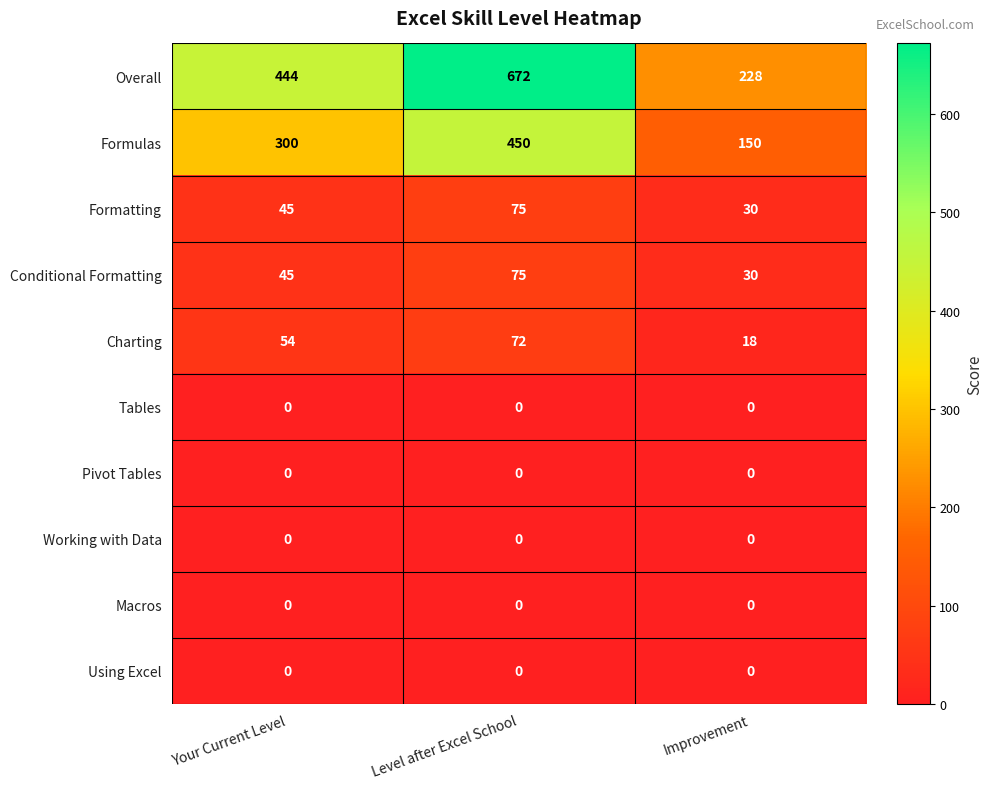

Reading right to left, list all the values displayed in this chart.

Overall: 228	672	444
Formulas: 150	450	300
Formatting: 30	75	45
Conditional Formatting: 30	75	45
Charting: 18	72	54
Tables: 0	0	0
Pivot Tables: 0	0	0
Working with Data: 0	0	0
Macros: 0	0	0
Using Excel: 0	0	0